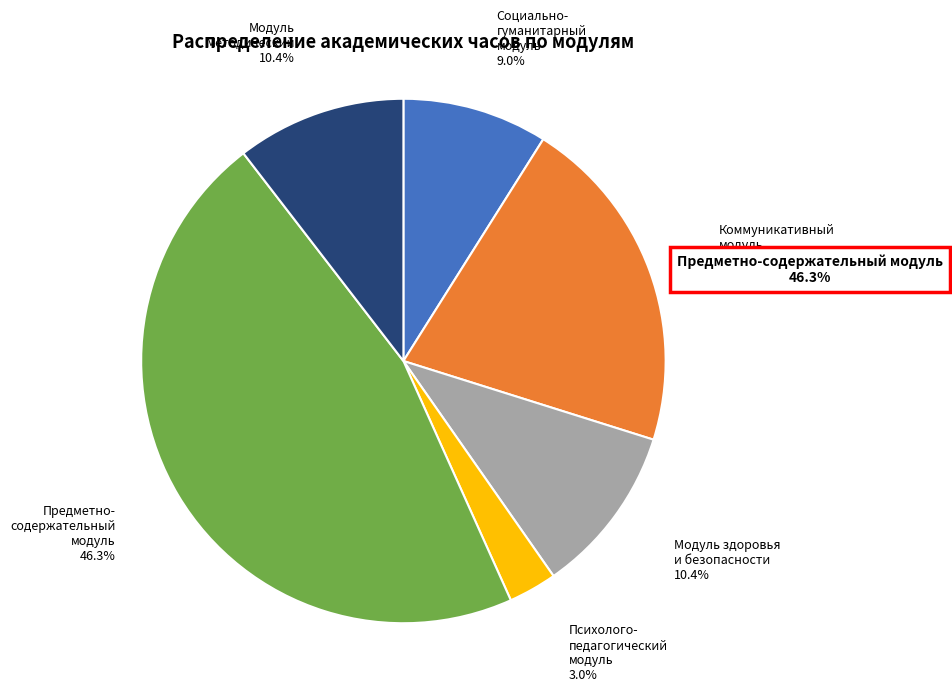

Does any single category account for the majority?

No